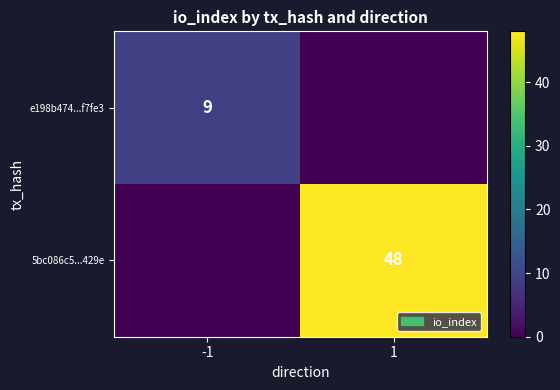

Is it true that e198b474...f7fe3 equals 5 at -1?

False